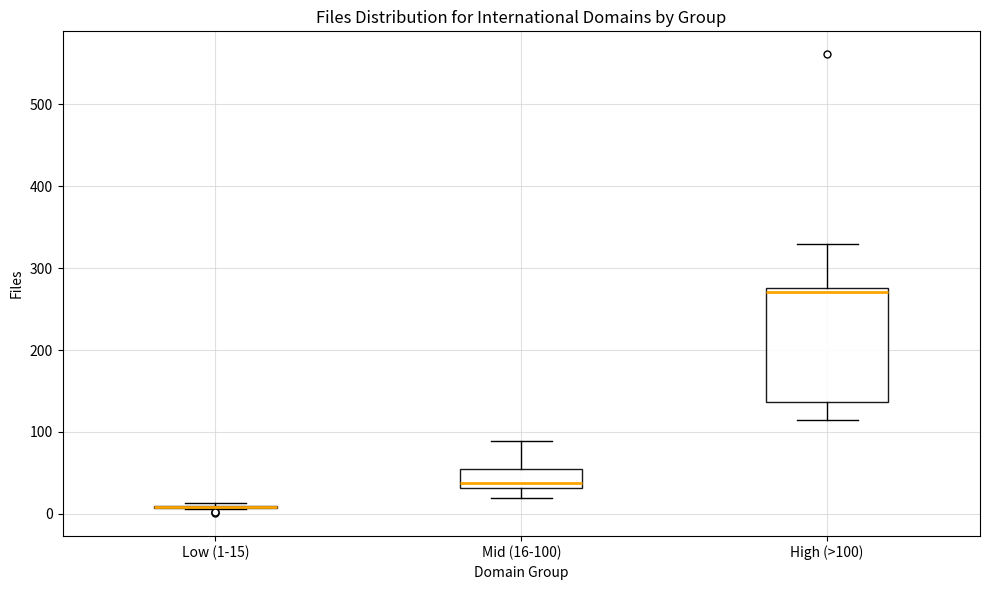

Where is the upper edge of the box for High (>100) on the y-axis? The values are not printed on the chart, so give them approximately, as read against the axis.

280